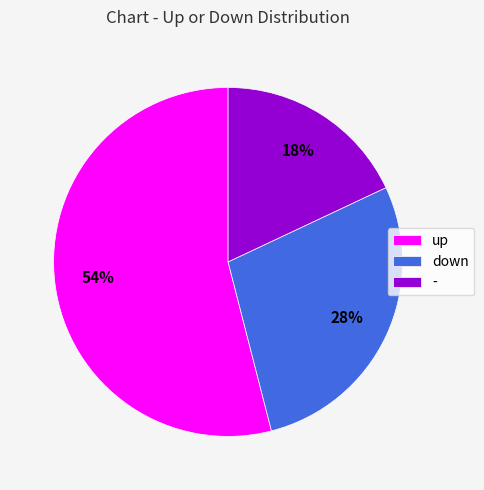

Approximately how many times larger is the value at - compared to up?

0.3